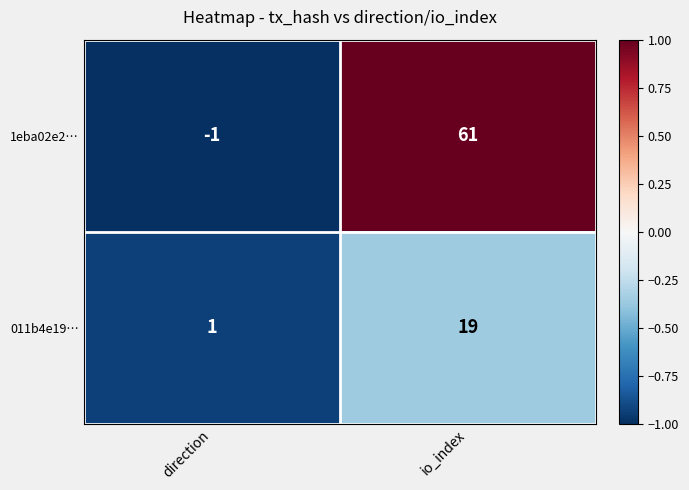

How many categories are shown in the chart?

2